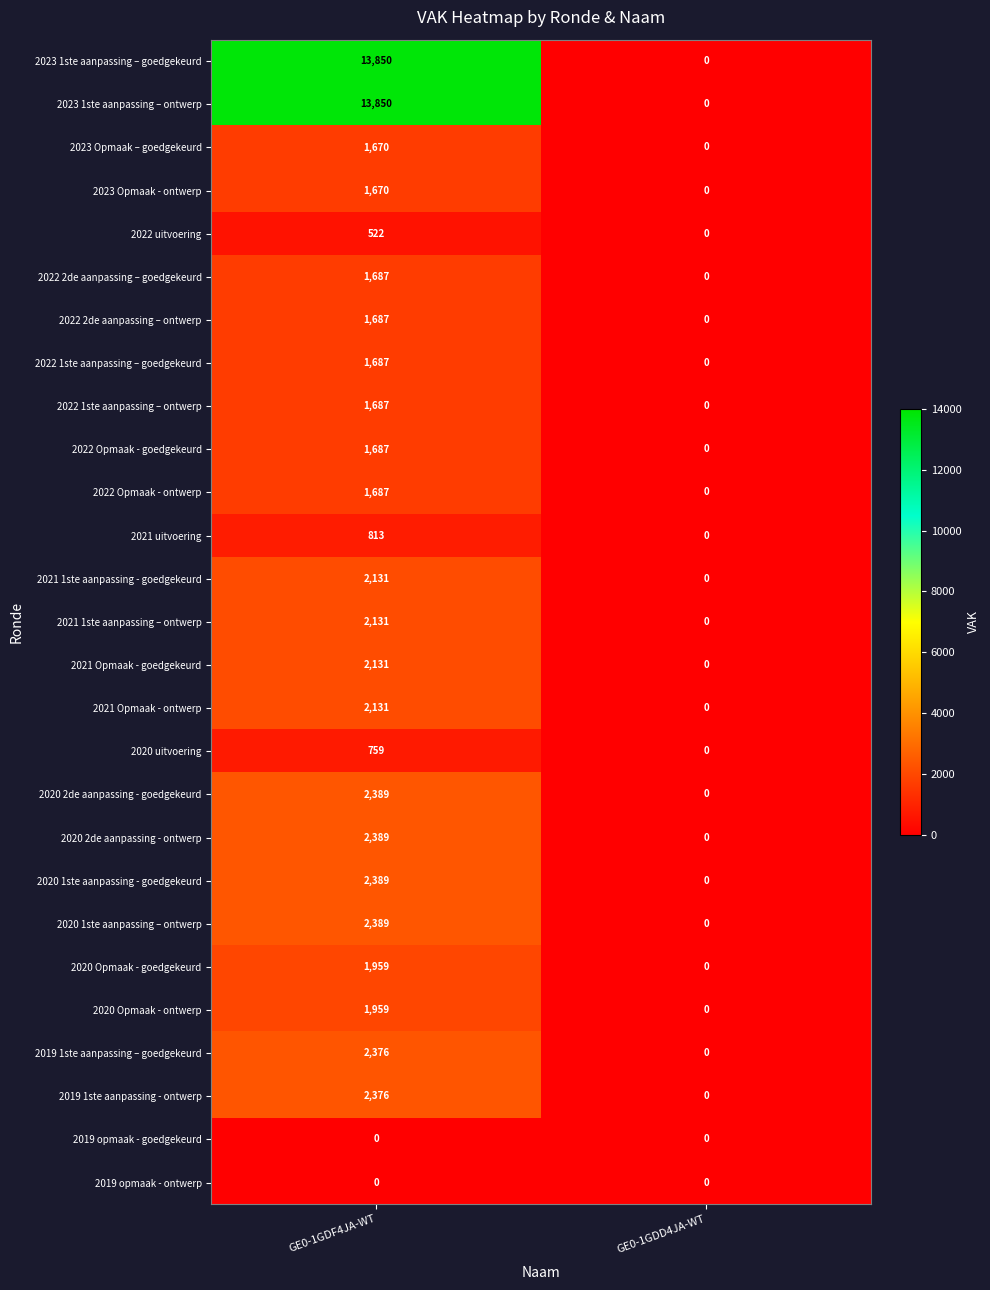

How many categories are shown in the chart?

2